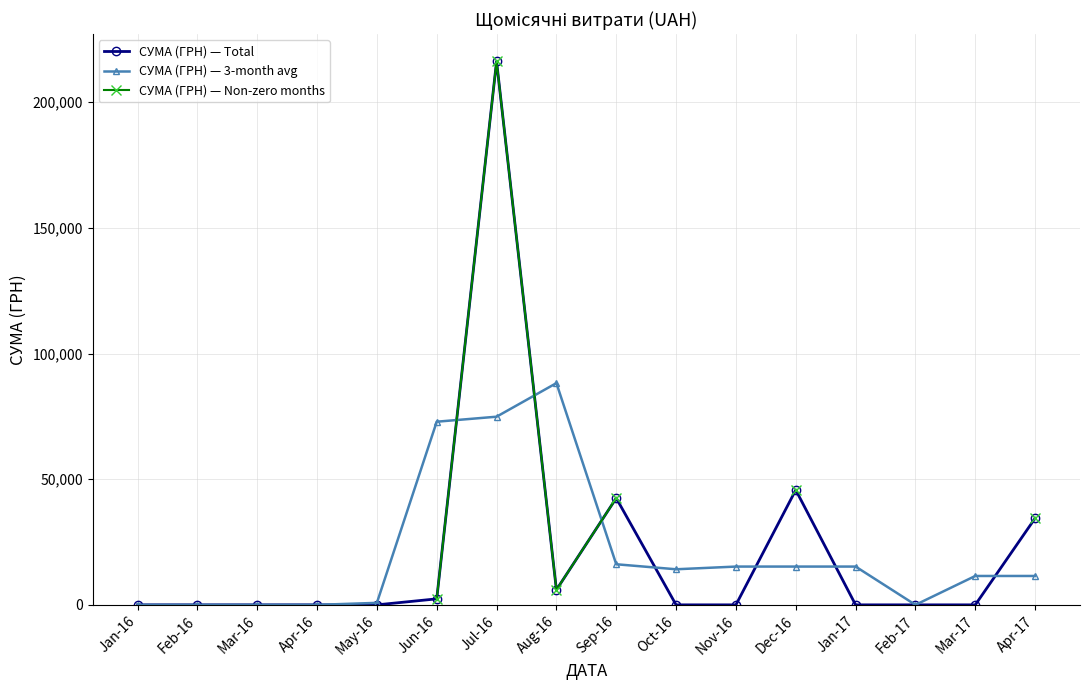

At which category is the sum across all series the highest?

Jul-16